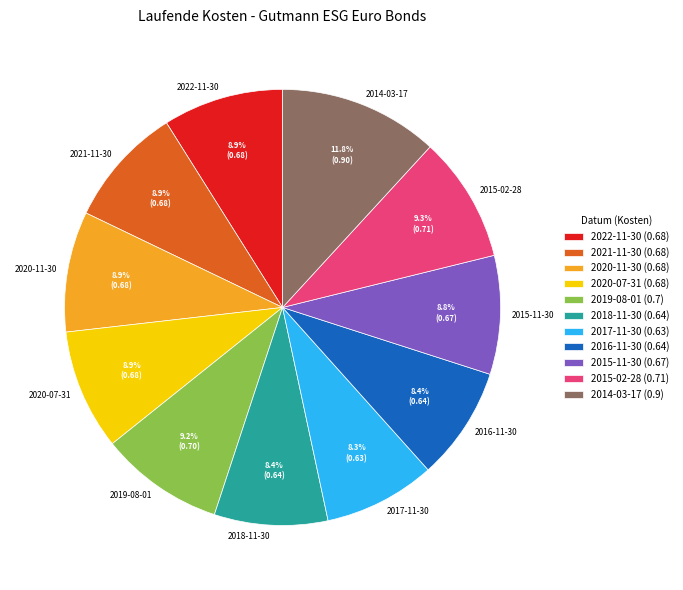

The 2018-11-30 slice represents 8% of the pie. True or false?

True